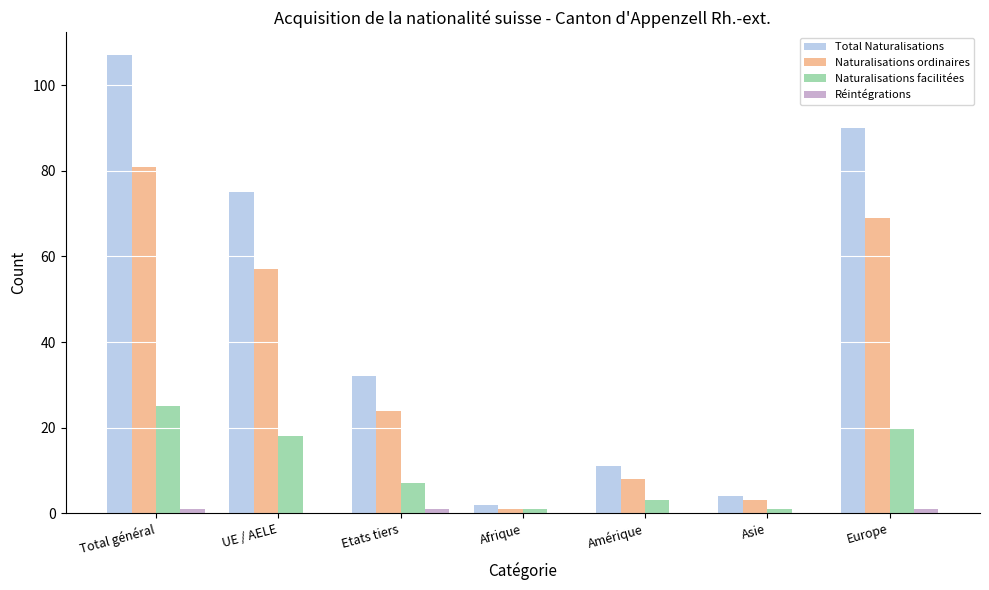

What is the sum of all Naturalisations facilitées values?

75